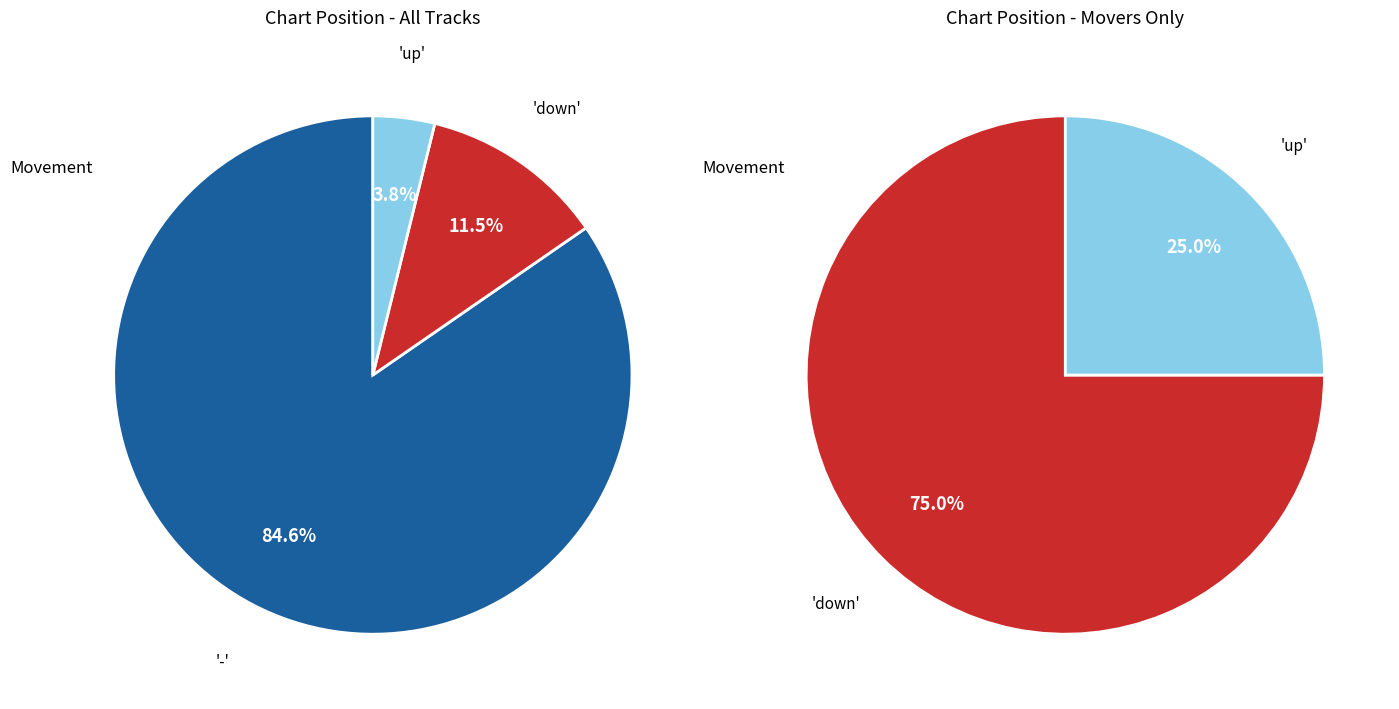

Rank the categories by value from highest to lowest.

-, down, up